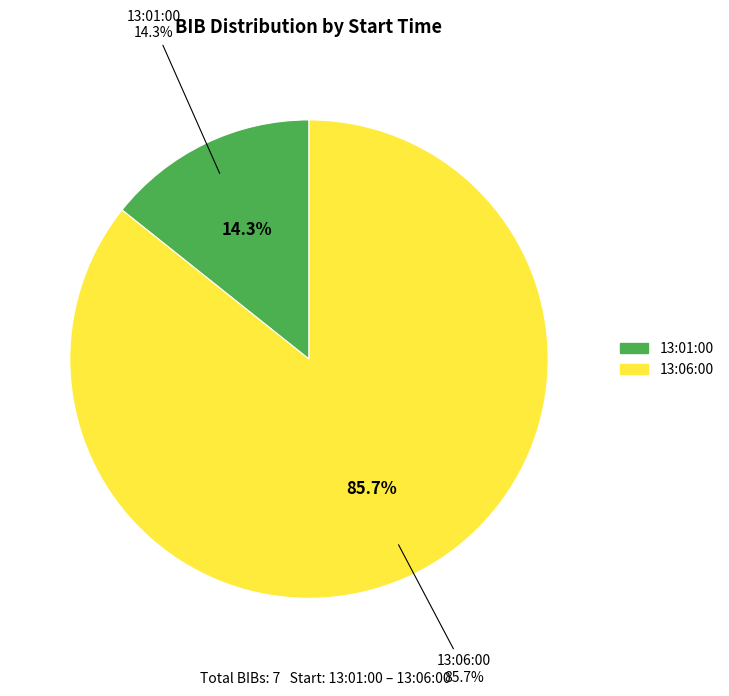

What portion of the pie excludes 13:01:00?

85.7%